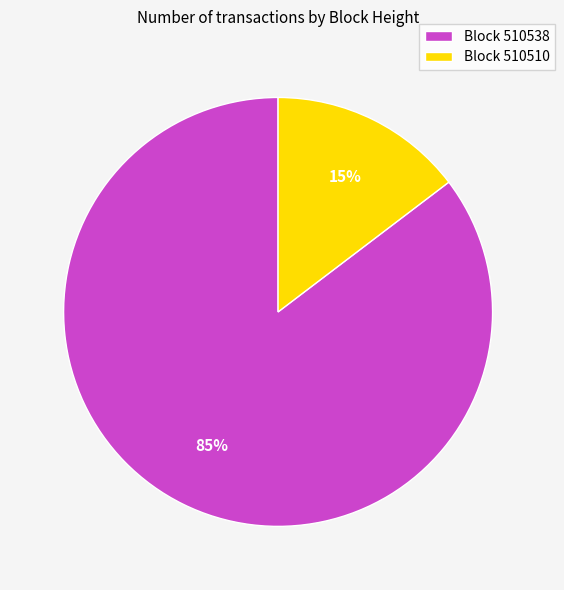

To the nearest percent, what is the average slice percentage?

50%